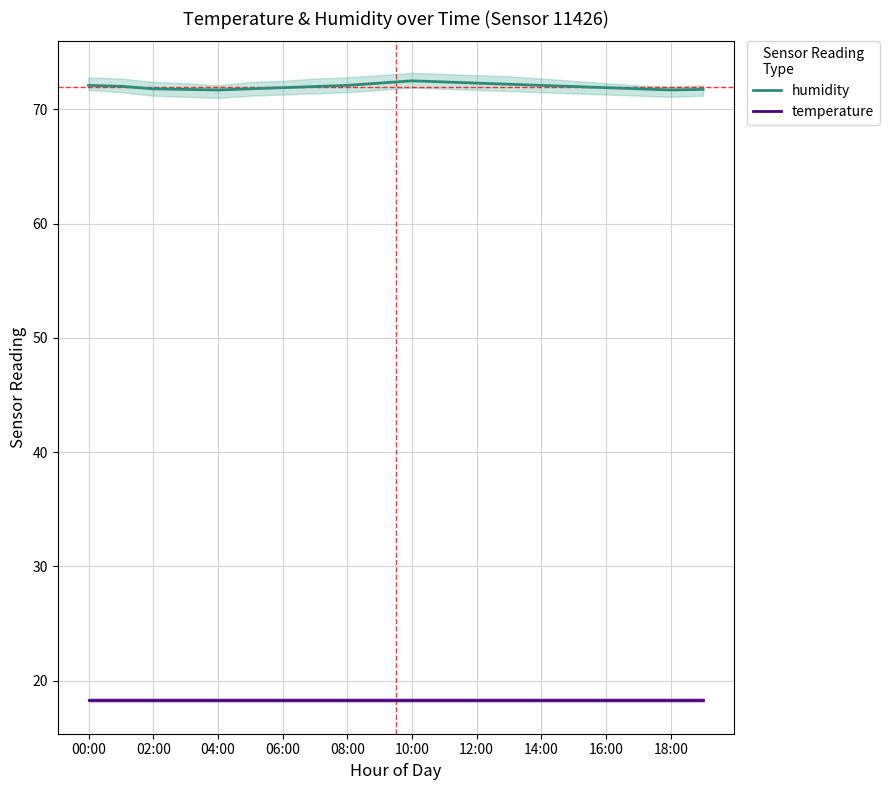

In humidity, how many points are higher than both neighbors (excluding endpoints)?

1